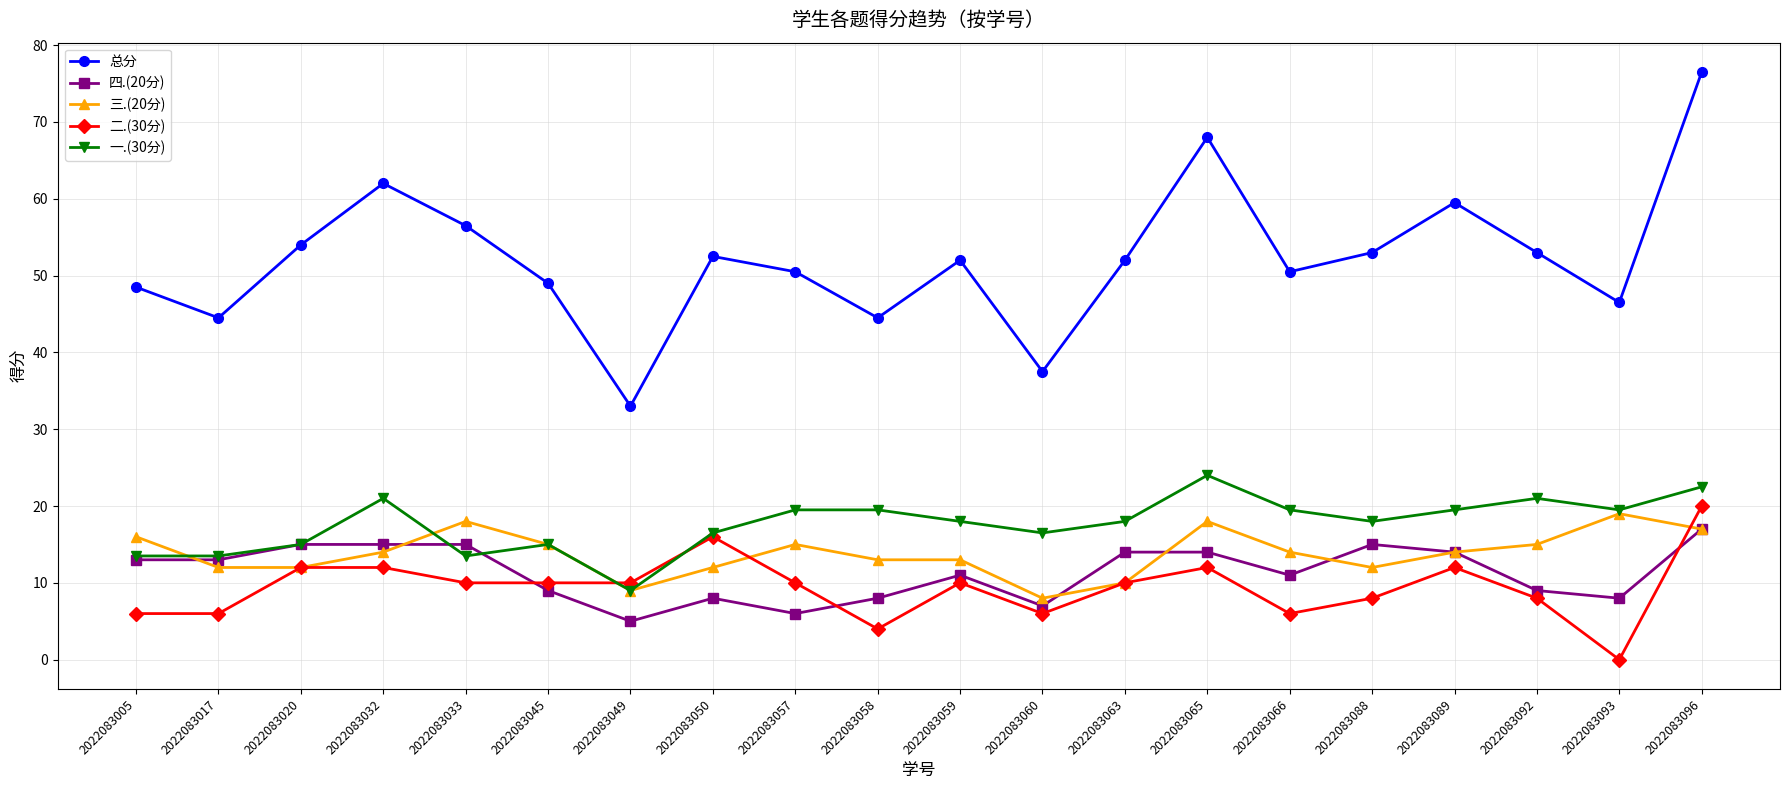

True or false: 一.(30分) and 三.(20分) cross at least once.

True